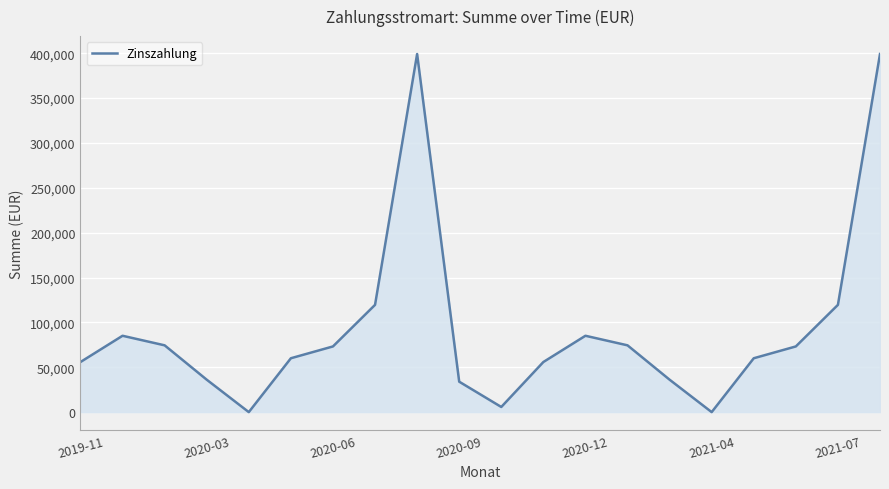

What is the maximum value shown in the chart?

399129.8